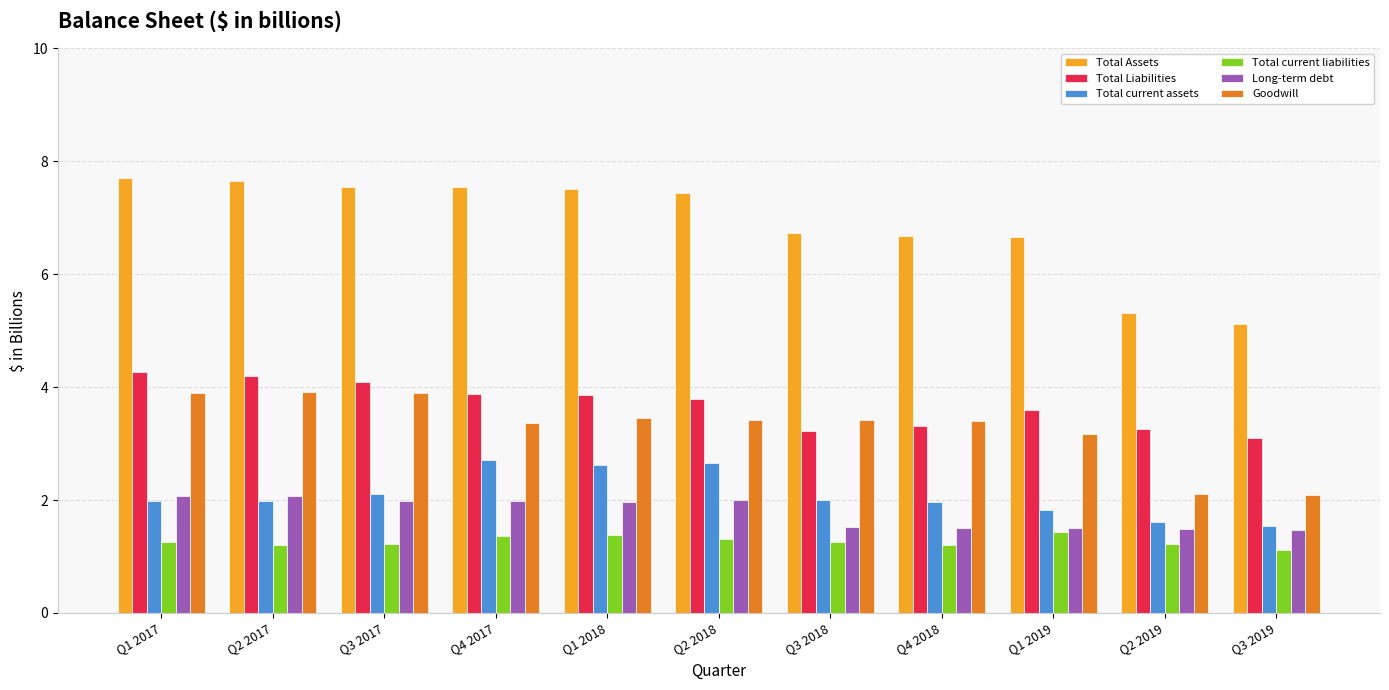

Is the value of Total Liabilities at Q3 2019 greater than the value of Total current assets at Q3 2017?

Yes